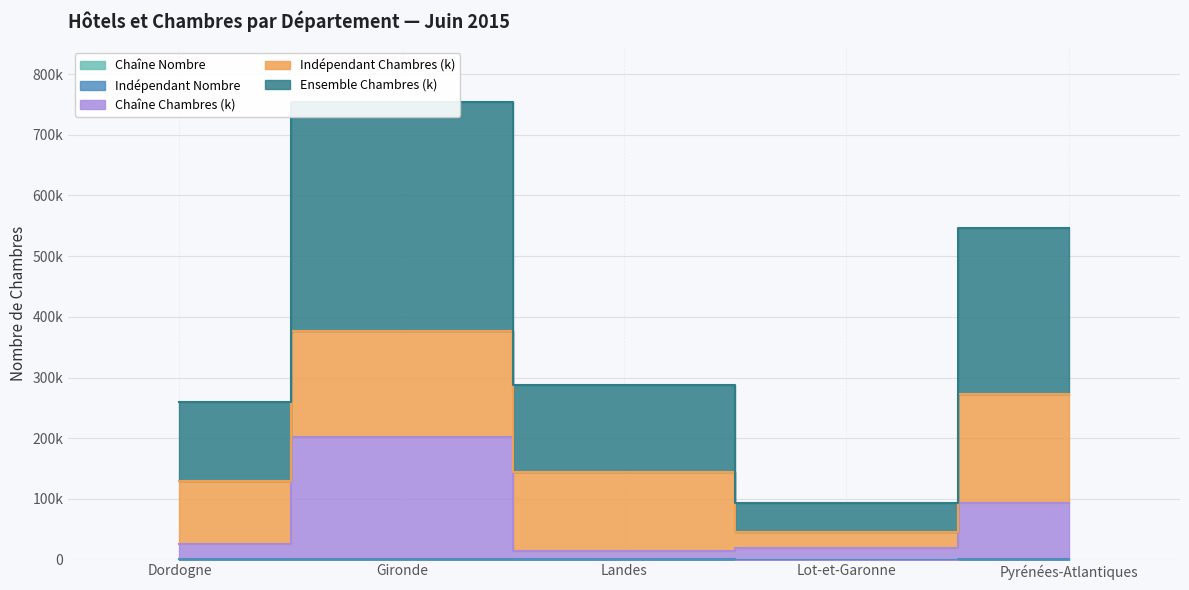

The Chaîne Chambres (k) series shows 201321 at Gironde. True or false?

True